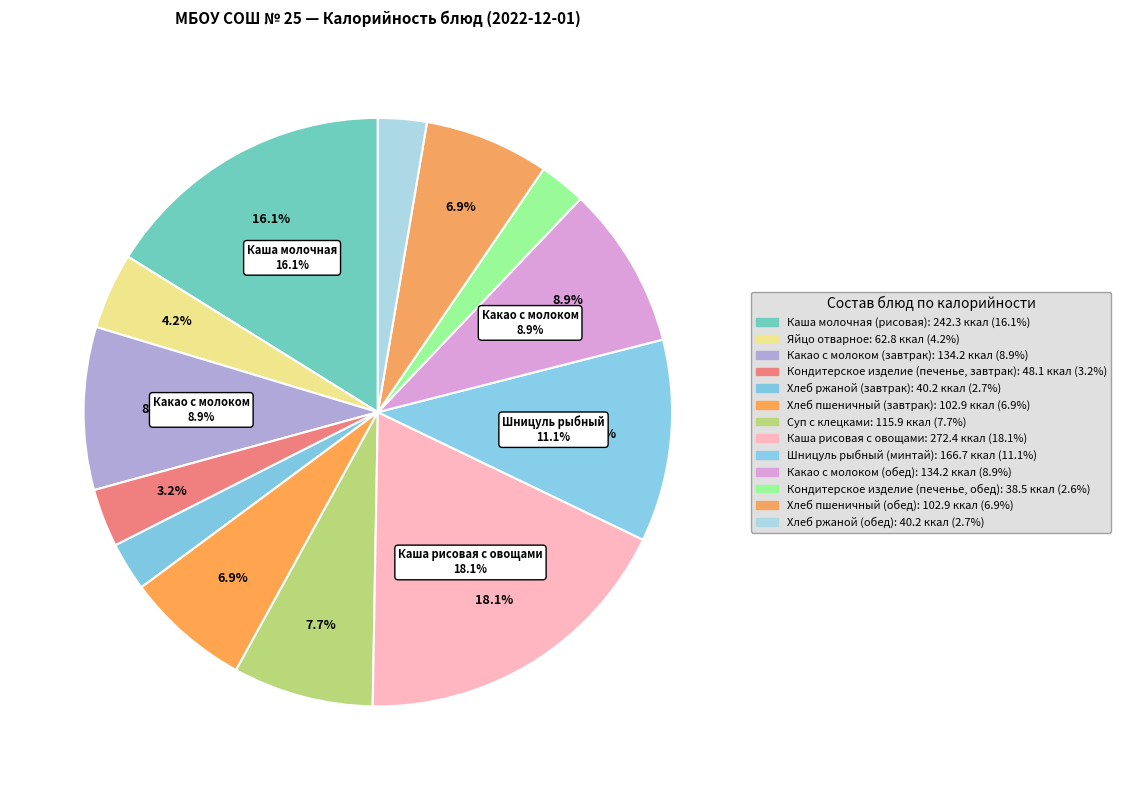

To the nearest percent, what is the difference between the Суп с клецками and Кондитерское изделие (печенье, обед) slice percentages?

5%